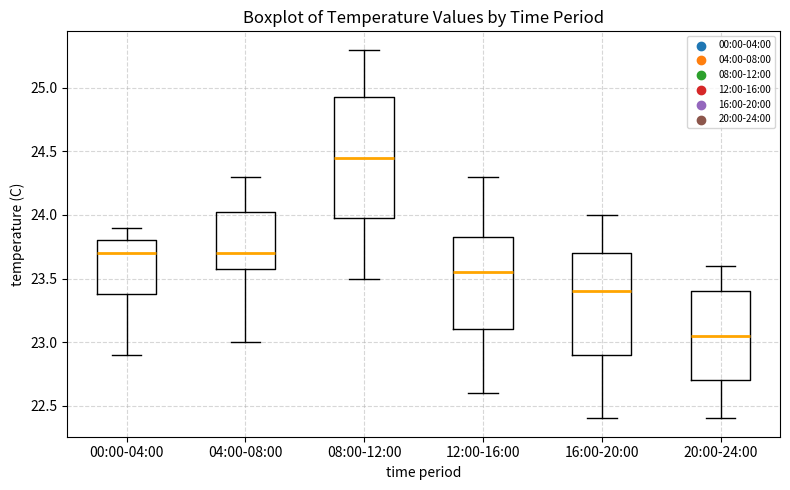

Where does the lower whisker of the box for 12:00-16:00 end on the y-axis? The values are not printed on the chart, so give them approximately, as read against the axis.

22.60